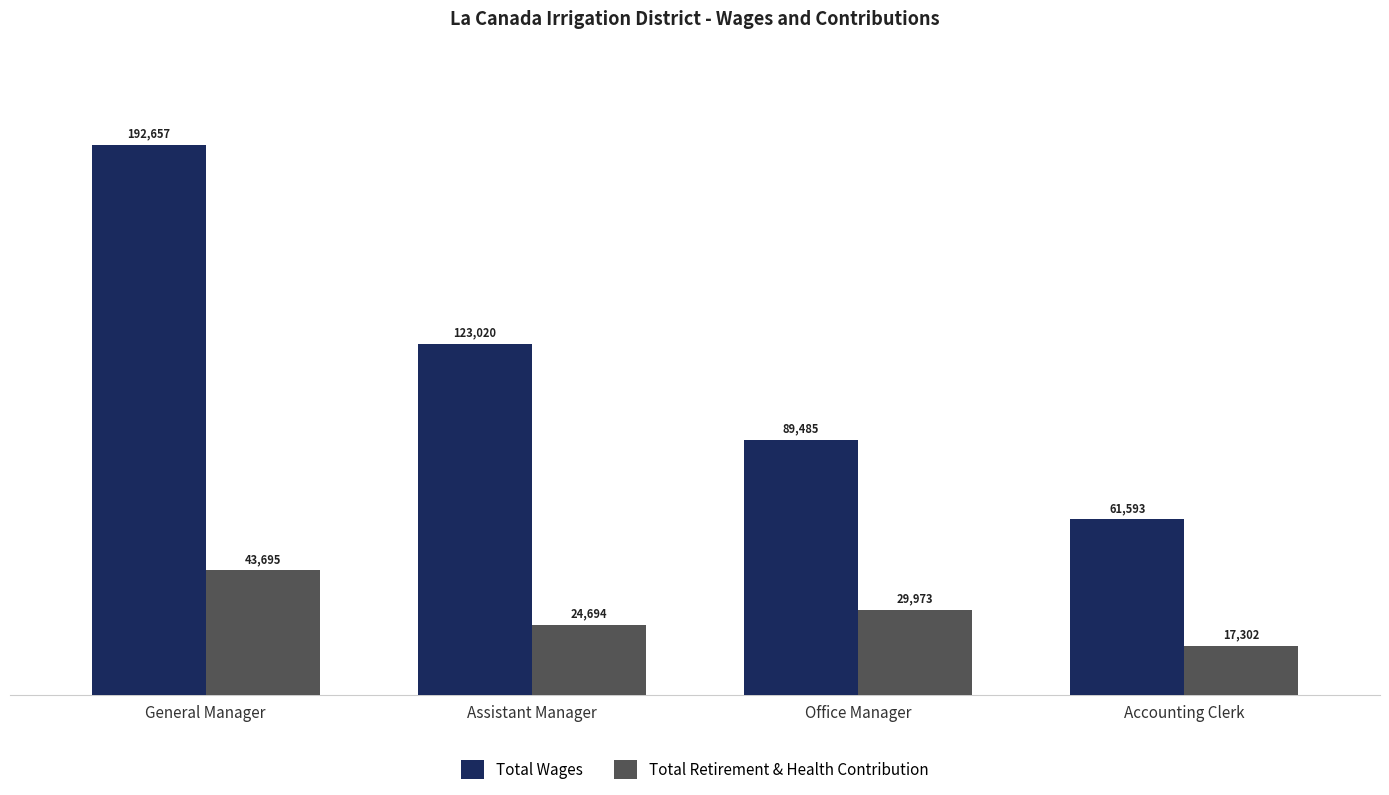

What is the value of the Total Wages bar at the 1st from the left?

192657